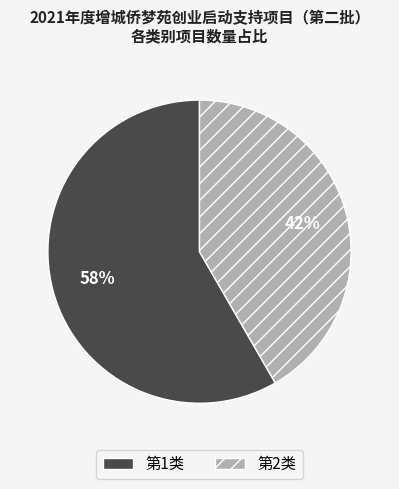

To the nearest percent, what percentage of the pie is 第1类?

58%